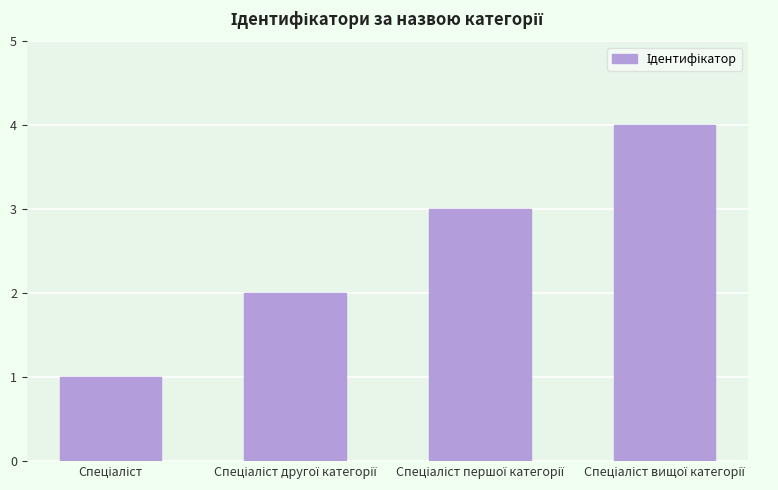

What is the greatest value displayed?

4